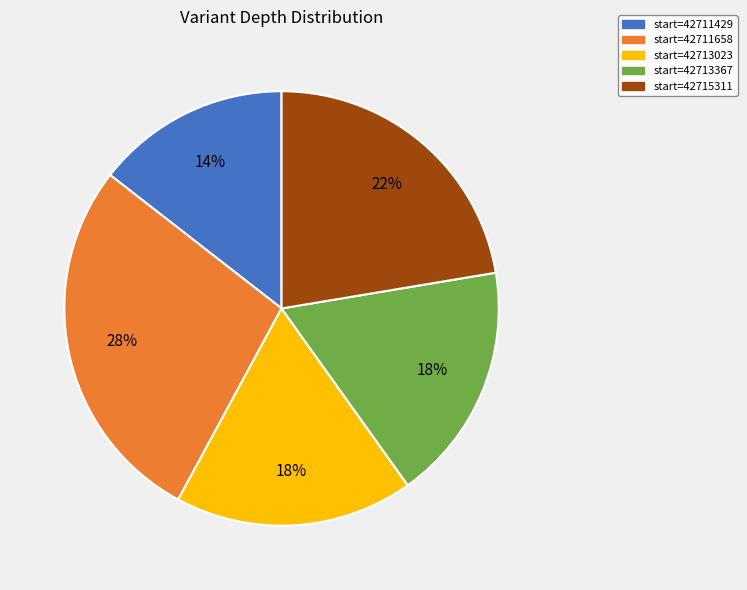

To the nearest percent, what is the average slice percentage?

20%